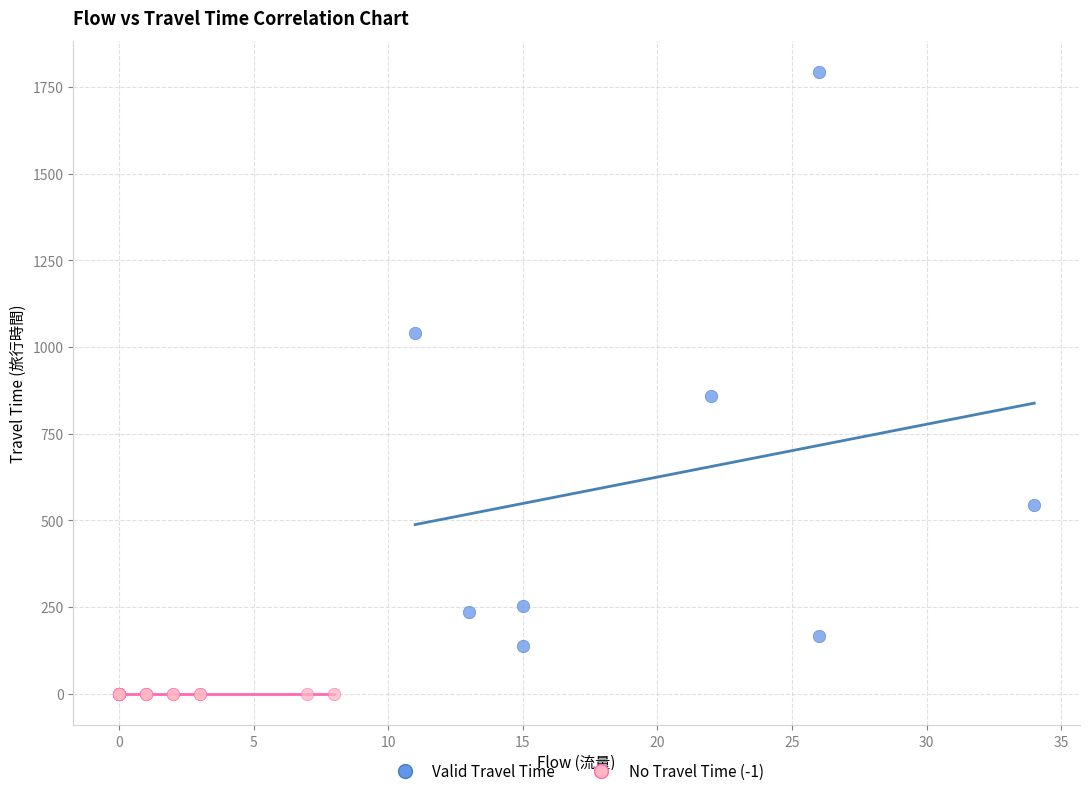

Which series reaches the maximum Y coordinate?

Valid Travel Time